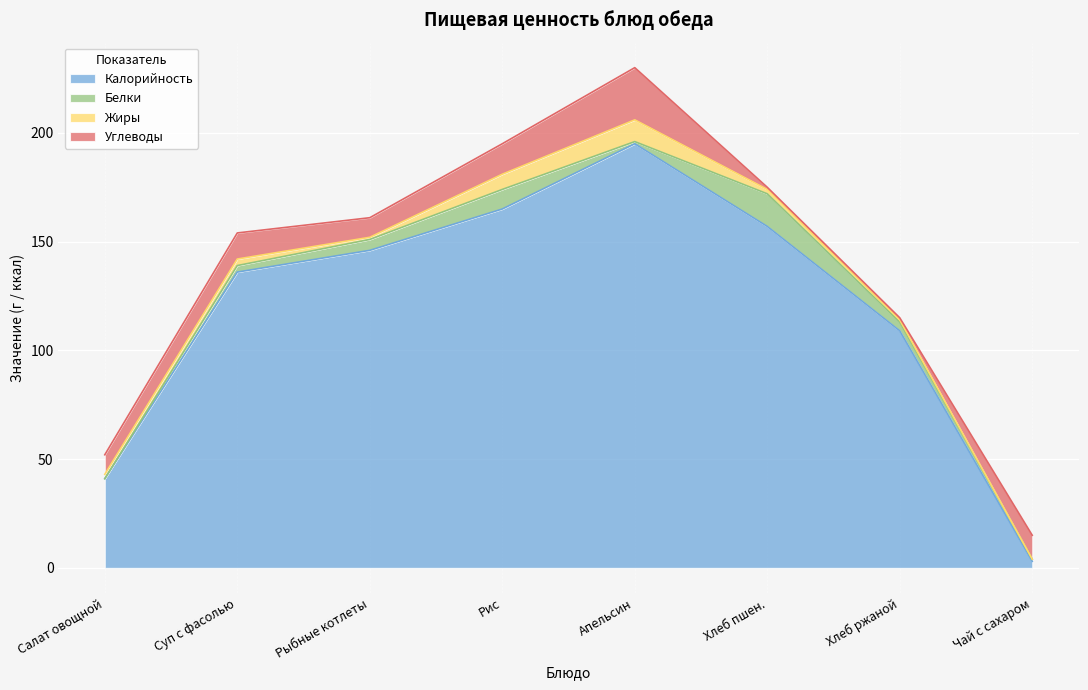

True or false: Жиры and Калорийность intersect in this chart.

False